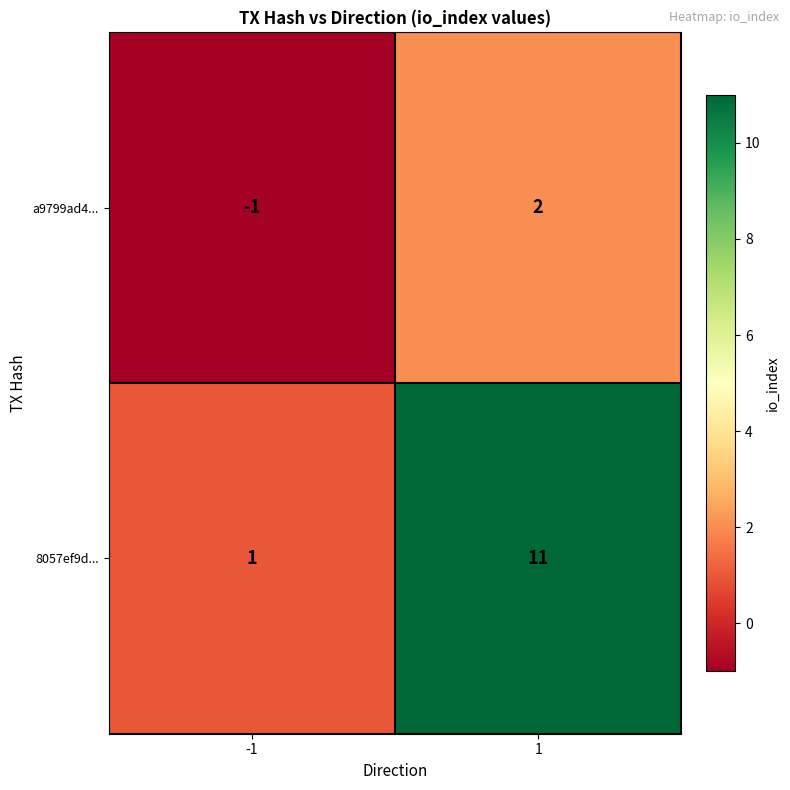

Rank the series by their maximum value, from highest to lowest.

8057ef9d..., a9799ad4...